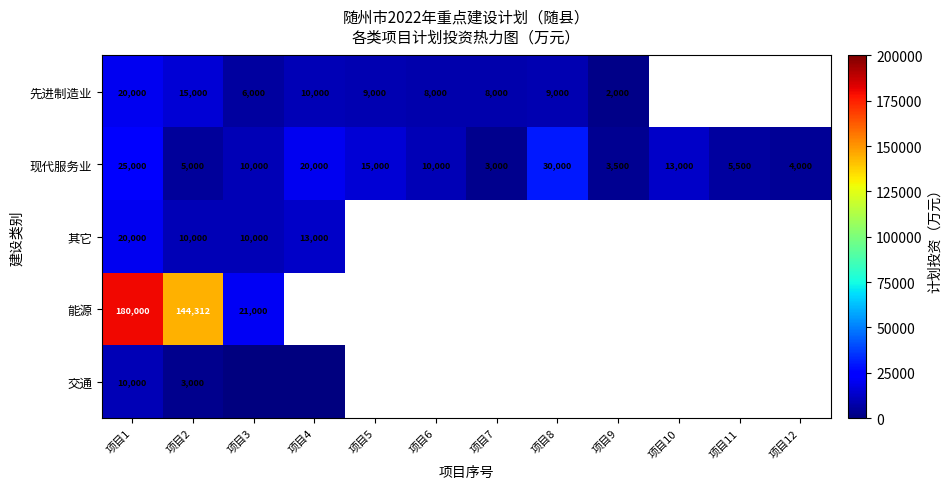

The 现代服务业 series shows 3718.0 at 项目10. True or false?

False